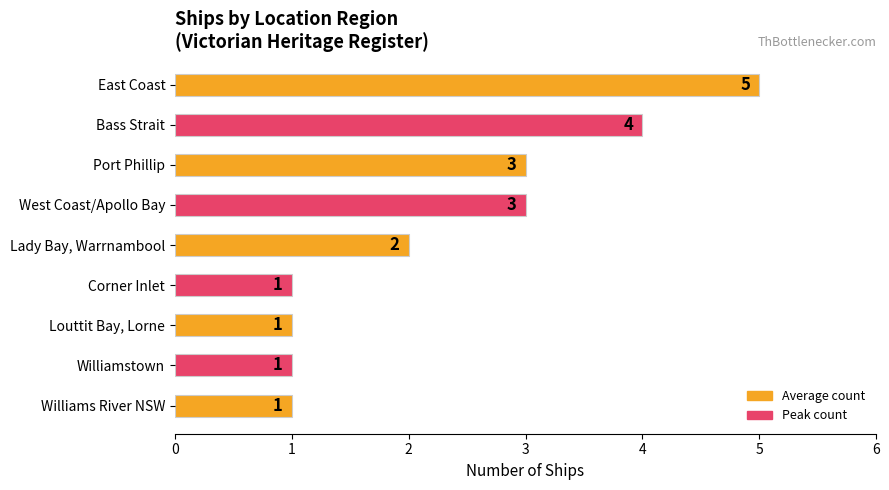

What is the greatest value displayed?

5